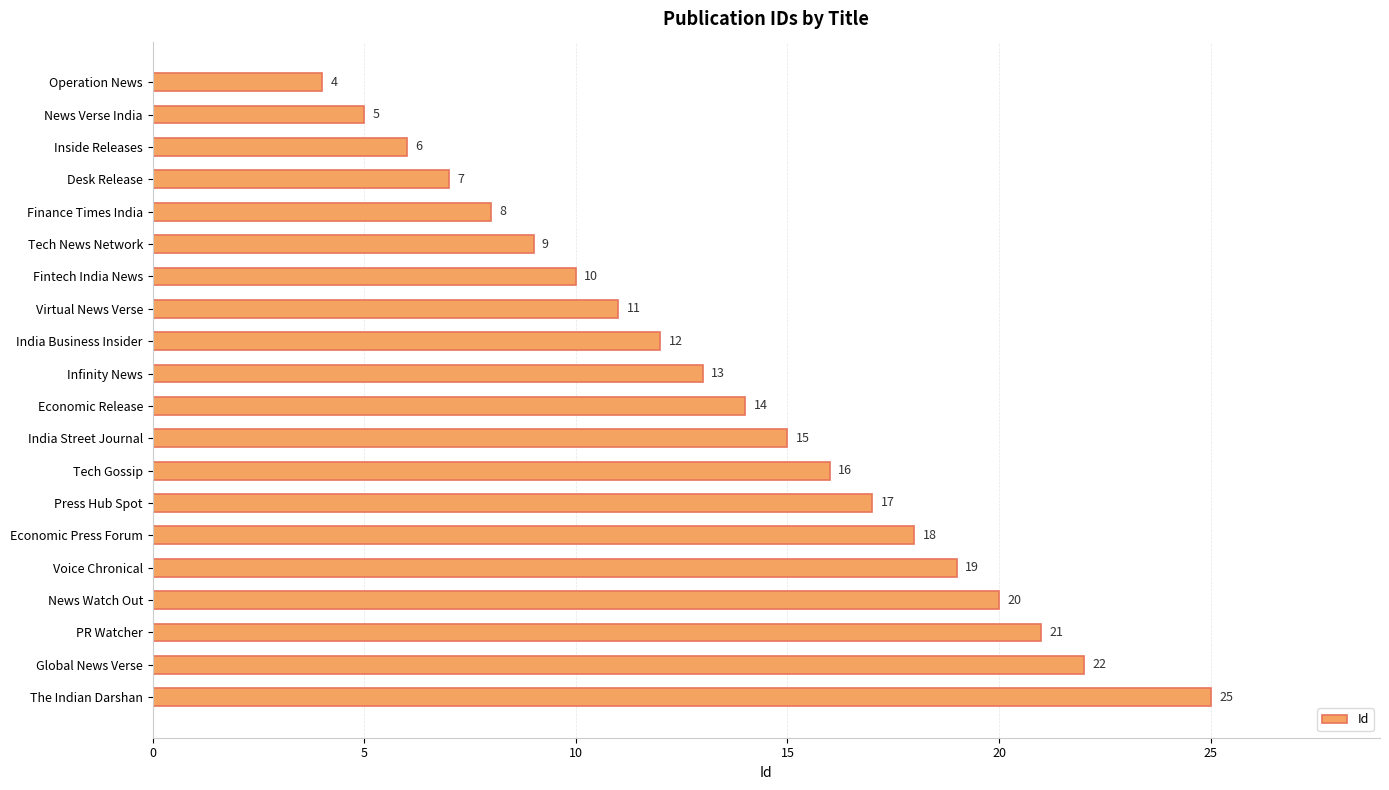

What is the change in value from Voice Chronical to News Watch Out?

+1